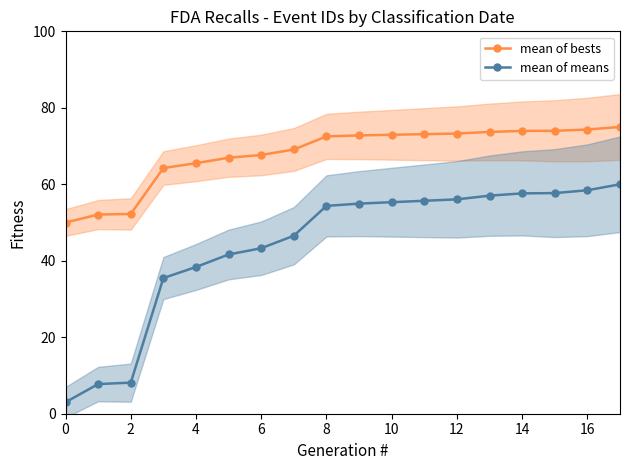

Rank the series by their maximum value, from highest to lowest.

mean of bests, mean of means